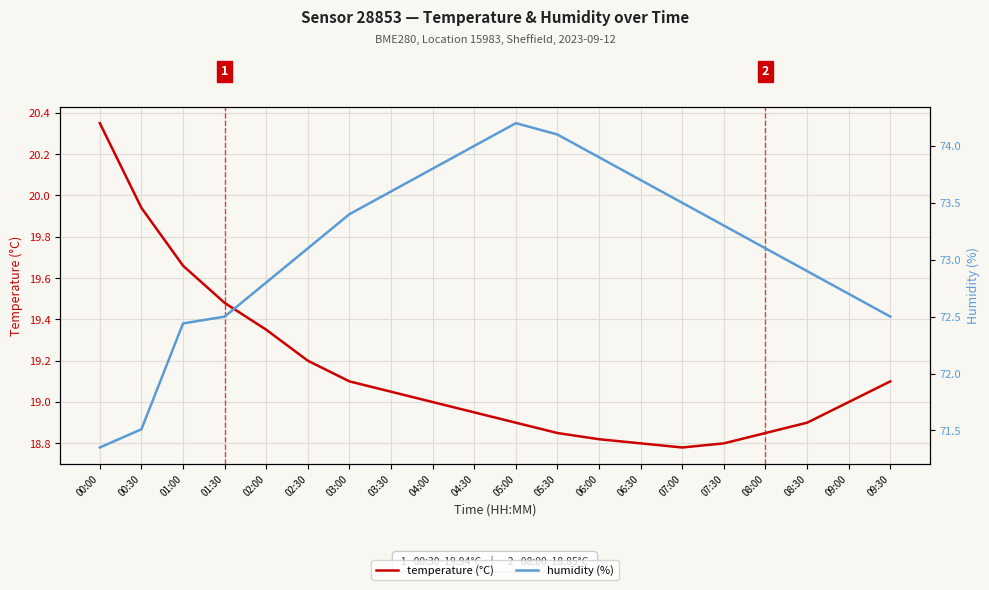

Between 05:00 and 08:30, which series saw the biggest shift?

humidity (%)